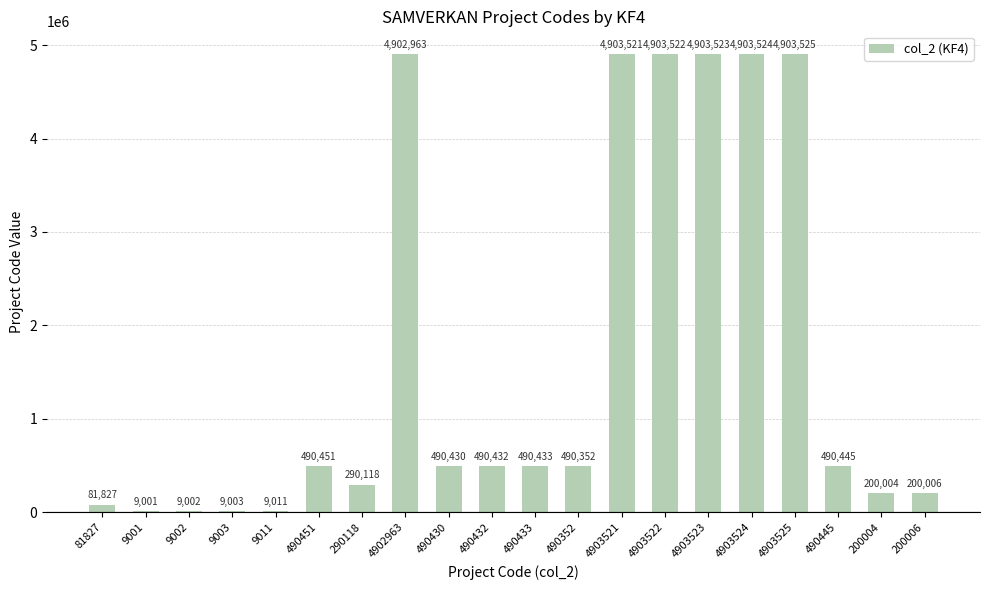

Is it true that the value at 4903521 is 4903521?

True